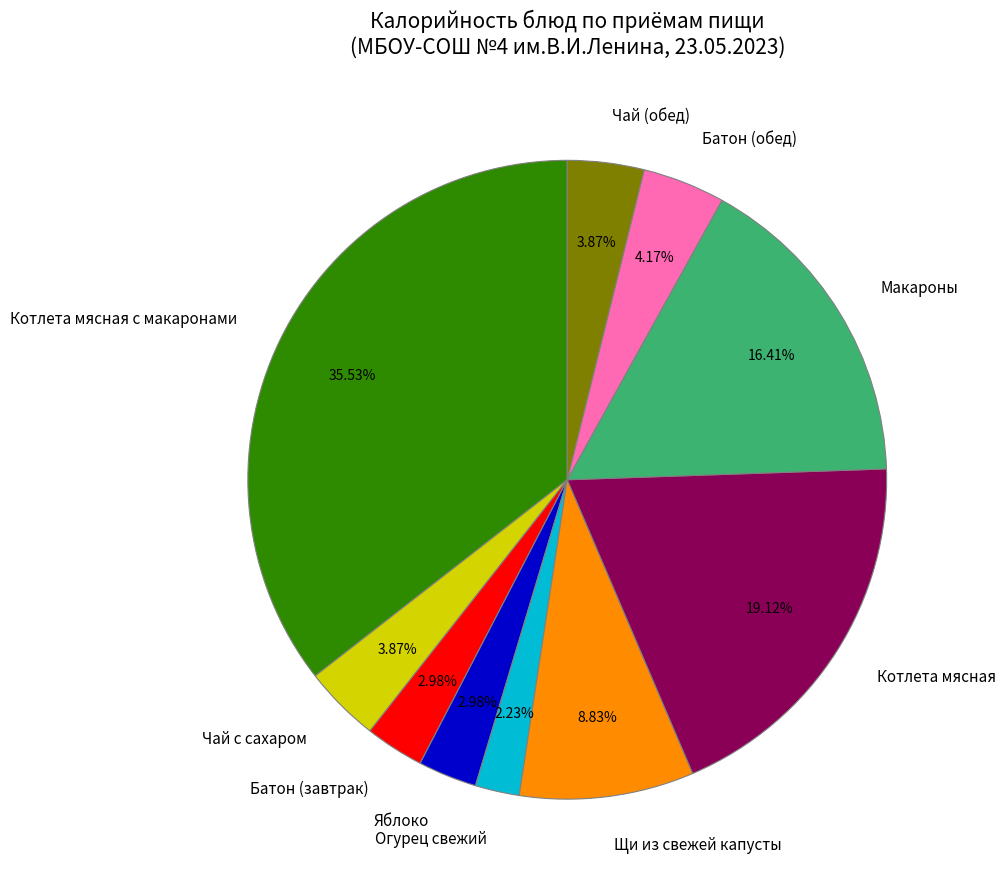

Does Чай с сахаром represent more than half of the total?

No